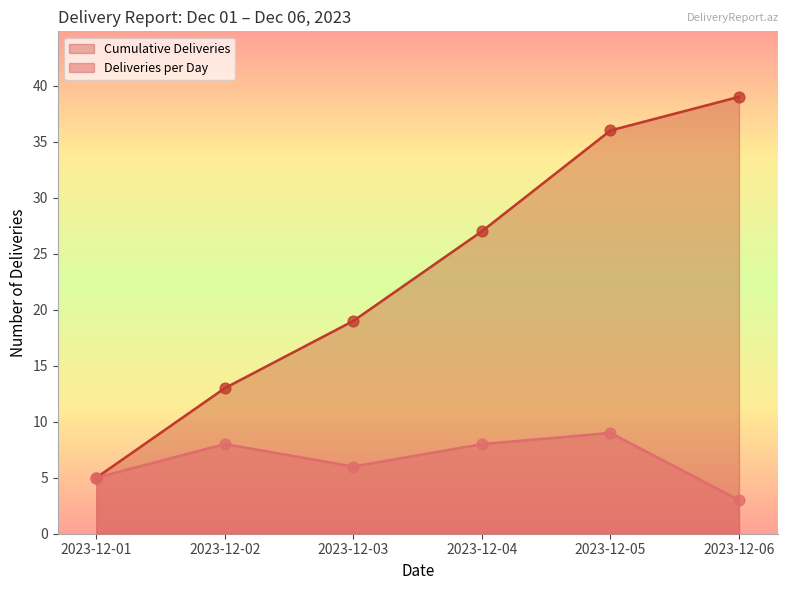

Between 2023-12-05 and 2023-12-02, which is larger?

2023-12-05